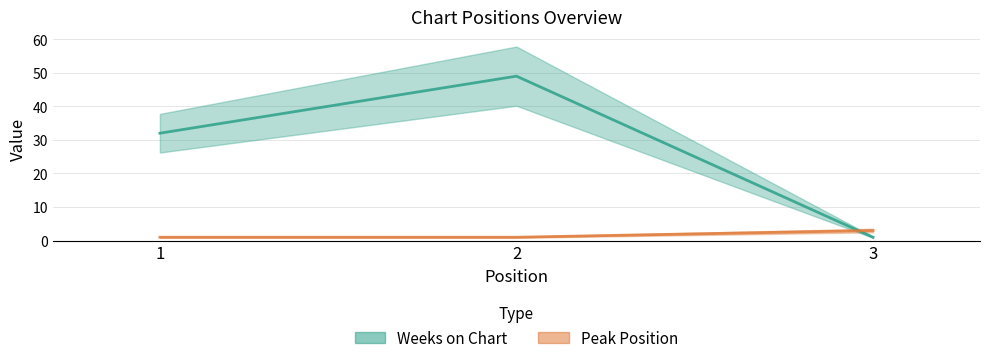

At which category is the sum across all series the highest?

2